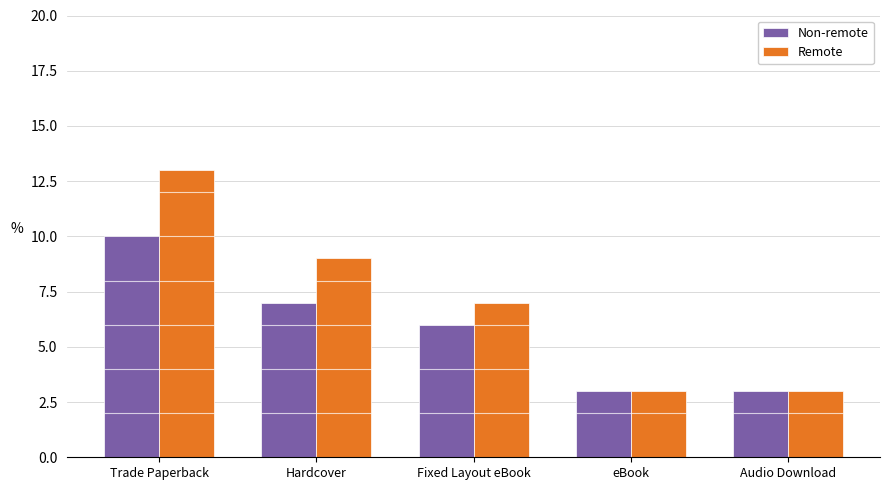

Reading right to left, transcribe all the data shown in this chart.

Non-remote: Audio Download=3	eBook=3	Fixed Layout eBook=6	Hardcover=7	Trade Paperback=10
Remote: Audio Download=3	eBook=3	Fixed Layout eBook=7	Hardcover=9	Trade Paperback=13